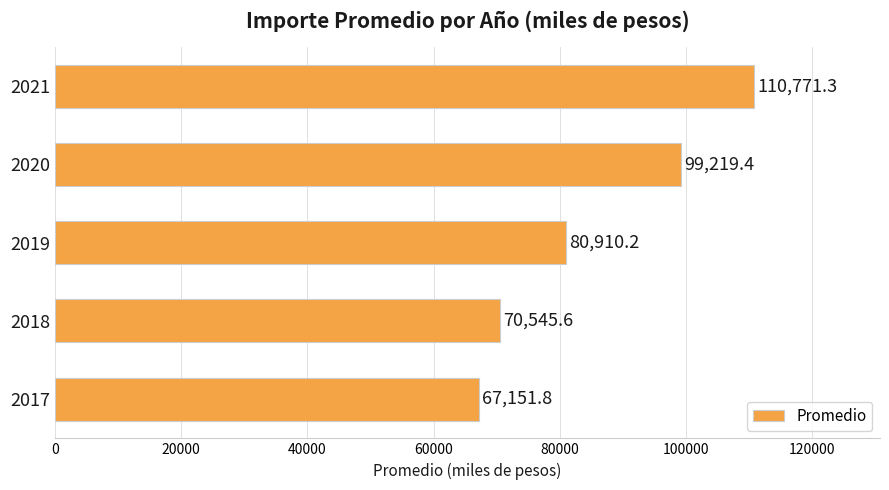

What is the difference between the maximum and minimum values?

43619.5